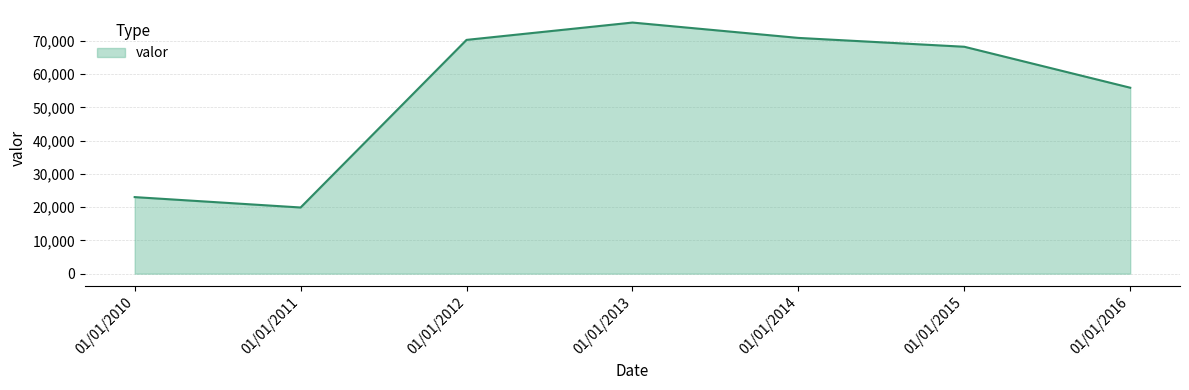

How many interior local peaks (higher than both neighbors) does the data have?

1